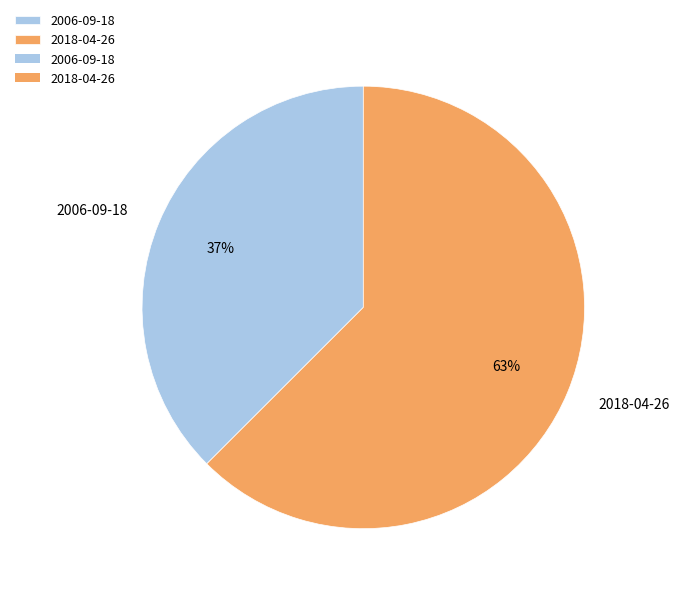

Approximately how many times larger is the value at 2006-09-18 compared to 2018-04-26?

0.6